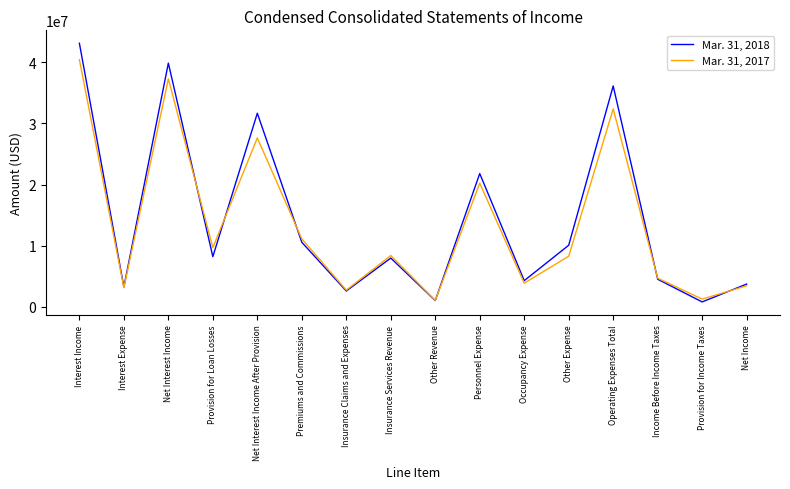

Which series has the widest spread of values?

Mar. 31, 2018